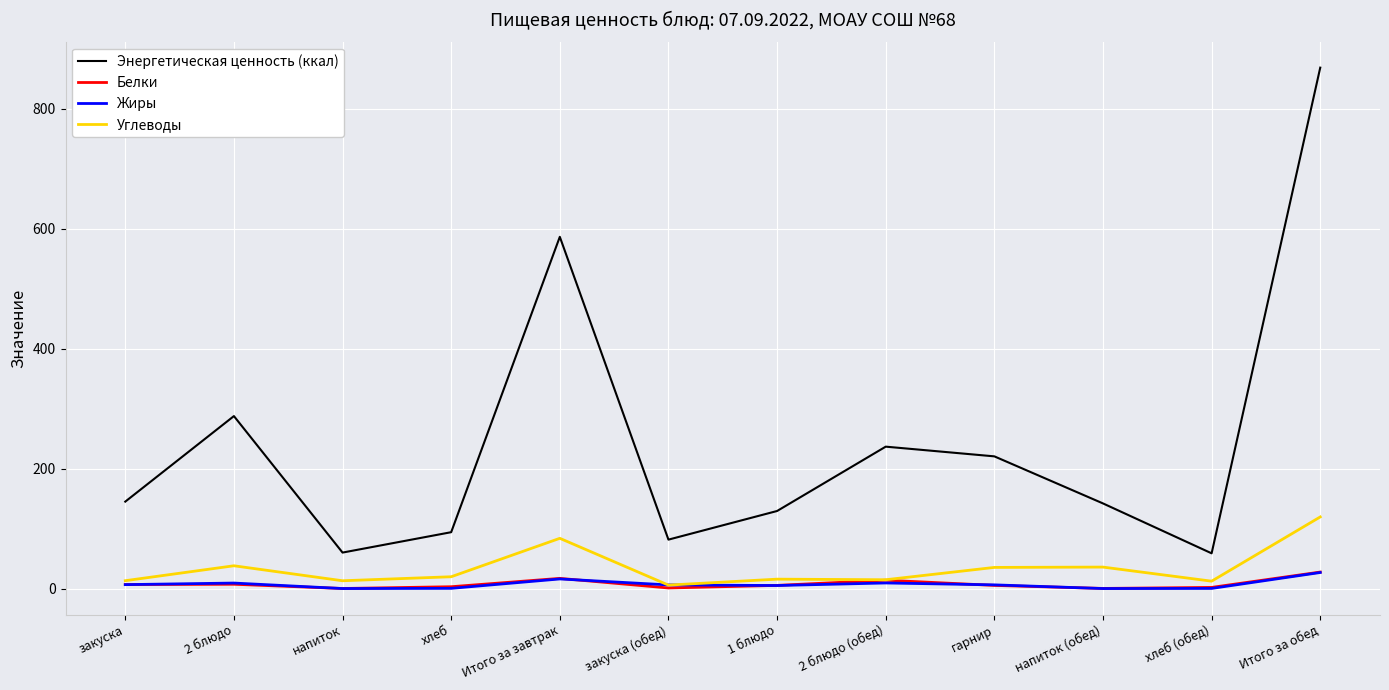

What is the minimum value for Энергетическая ценность (ккал)?

58.8